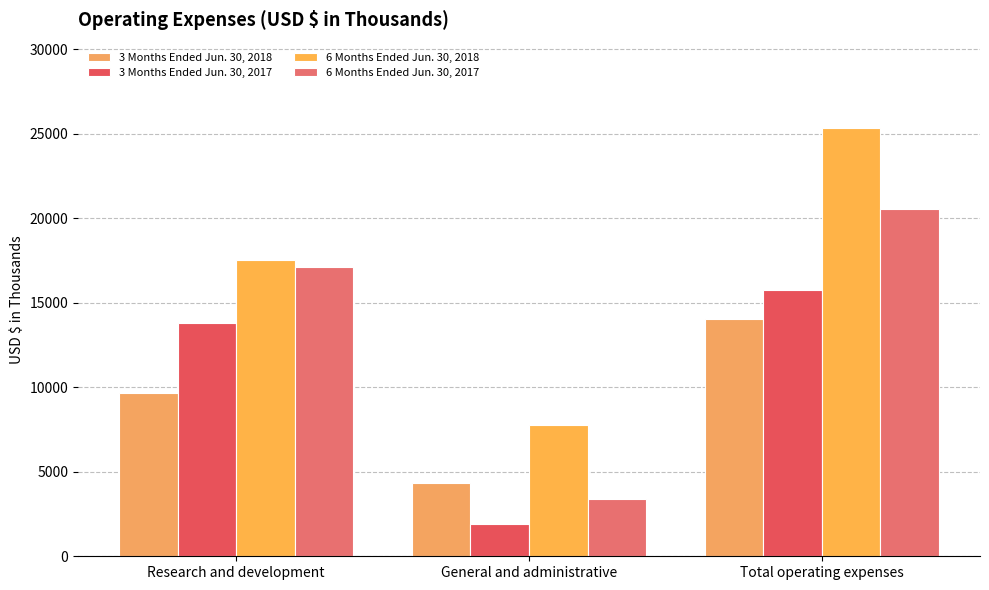

Reading left to right, transcribe all the data shown in this chart.

3 Months Ended Jun. 30, 2018: 9683	4342	14025
3 Months Ended Jun. 30, 2017: 13816	1915	15731
6 Months Ended Jun. 30, 2018: 17532	7799	25331
6 Months Ended Jun. 30, 2017: 17138	3404	20542